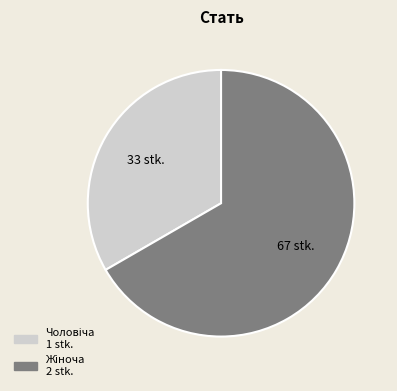

Does any single category account for the majority?

Yes